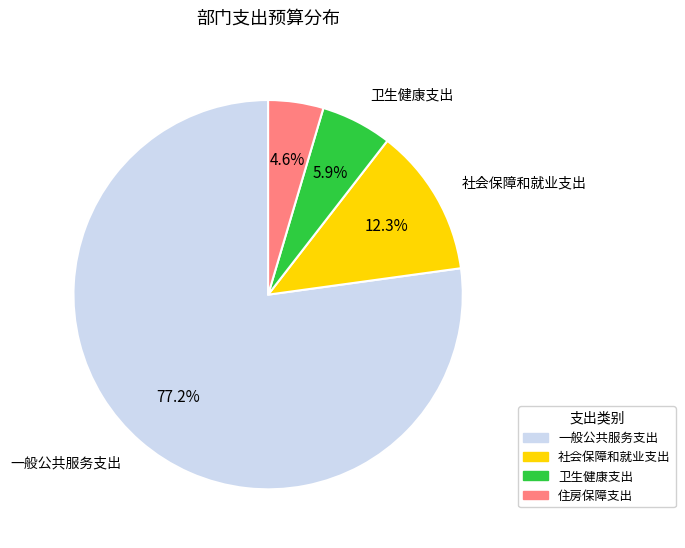

How many slices are in this pie chart?

4